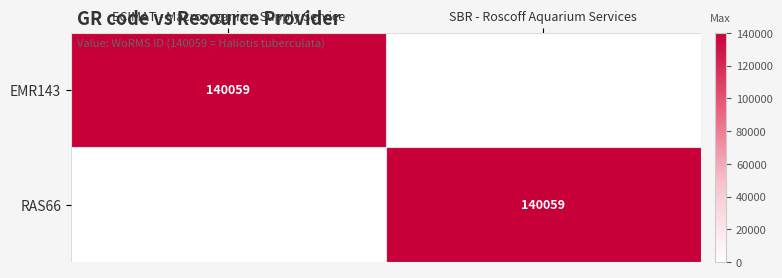

Is it true that EMR143 equals 211758 at ECIMAT - Macroorganism Supply Service?

False